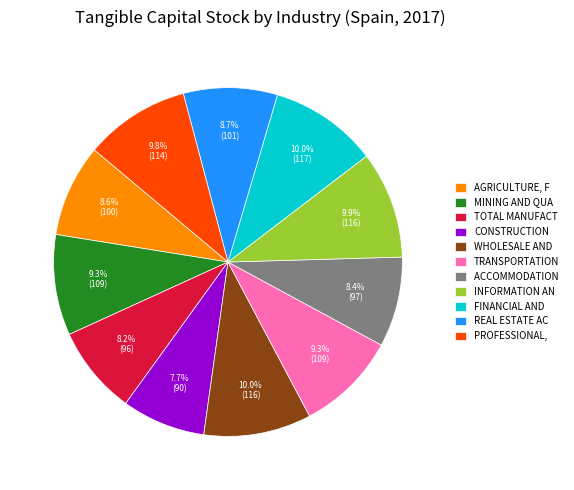

What percentage is NOT represented by PROFESSIONAL,?

90.2%